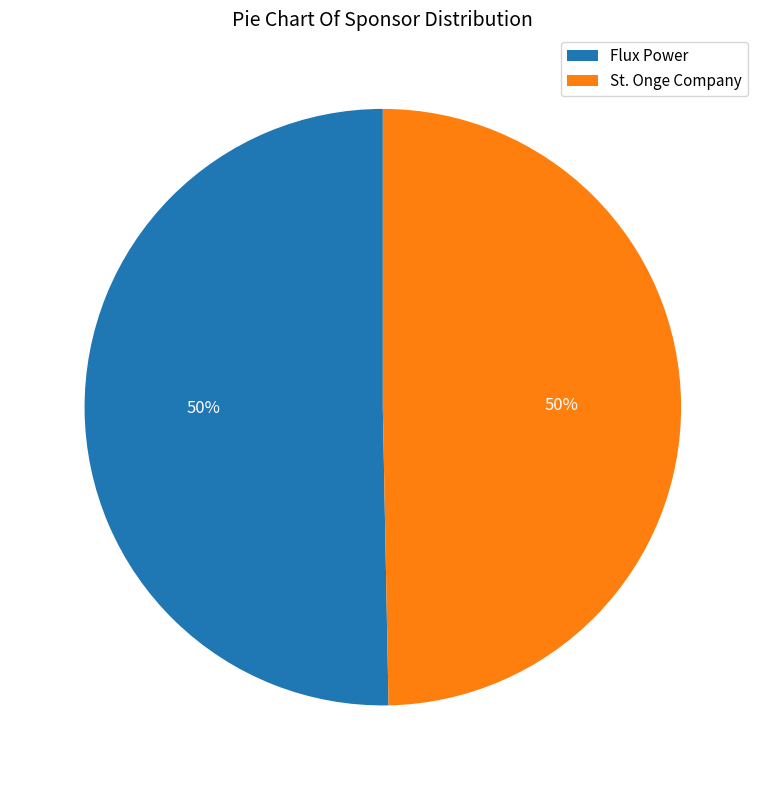

What percentage is the St. Onge Company slice, to the nearest percent?

50%